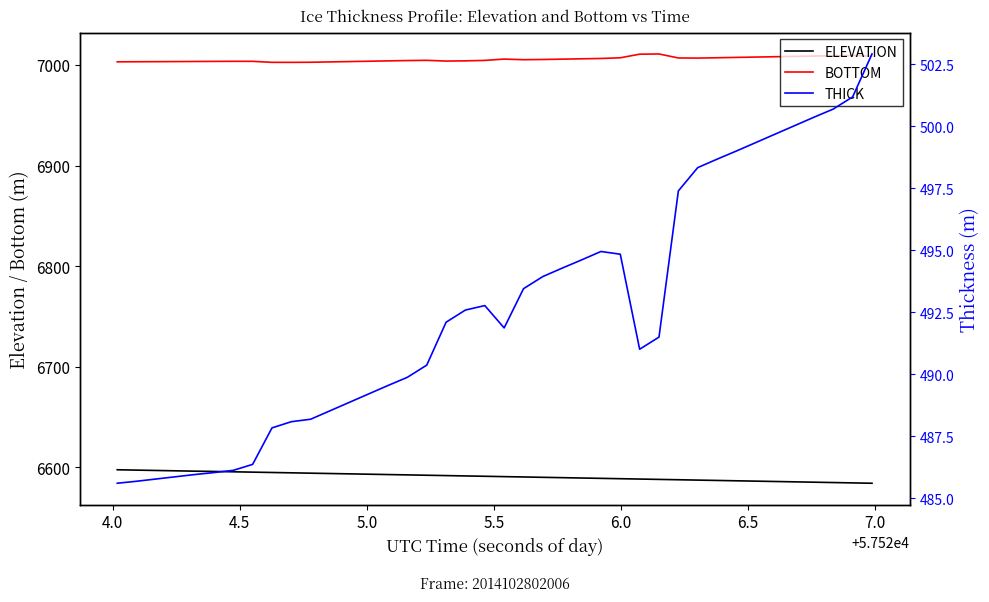

How many data points in BOTTOM are above 7005?

20